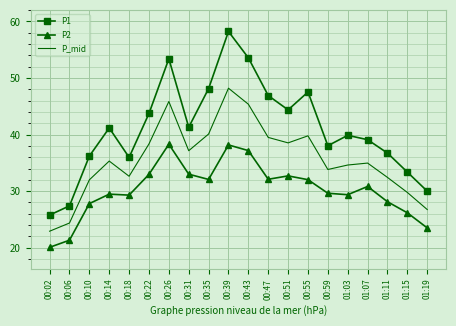

The P1 series shows 43.7 at 00:22. True or false?

True